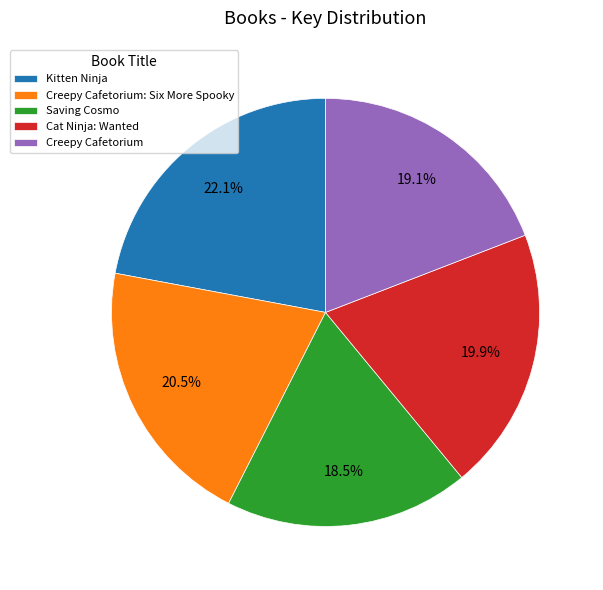

Does Cat Ninja: Wanted represent more than half of the total?

No